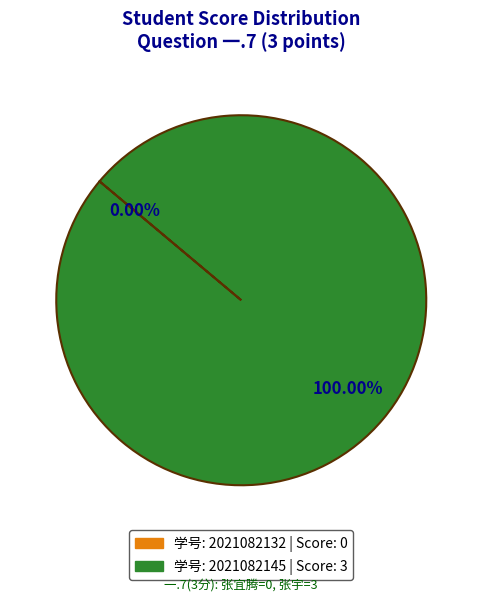

Which category accounts for the majority?

2021082145